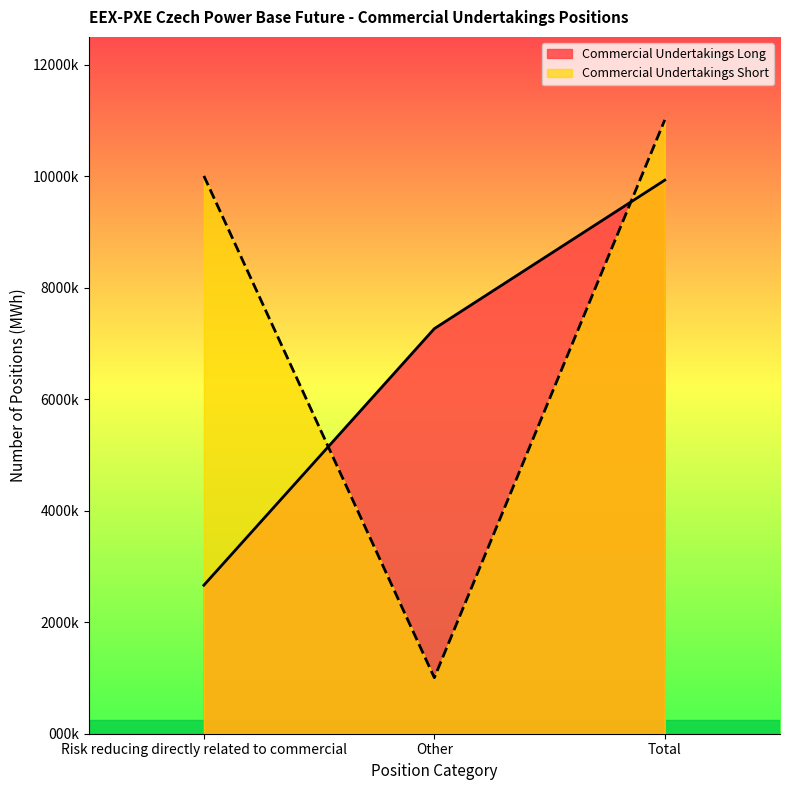

What is the difference between the maximum and minimum values in the Commercial Undertakings Long series?

7266118